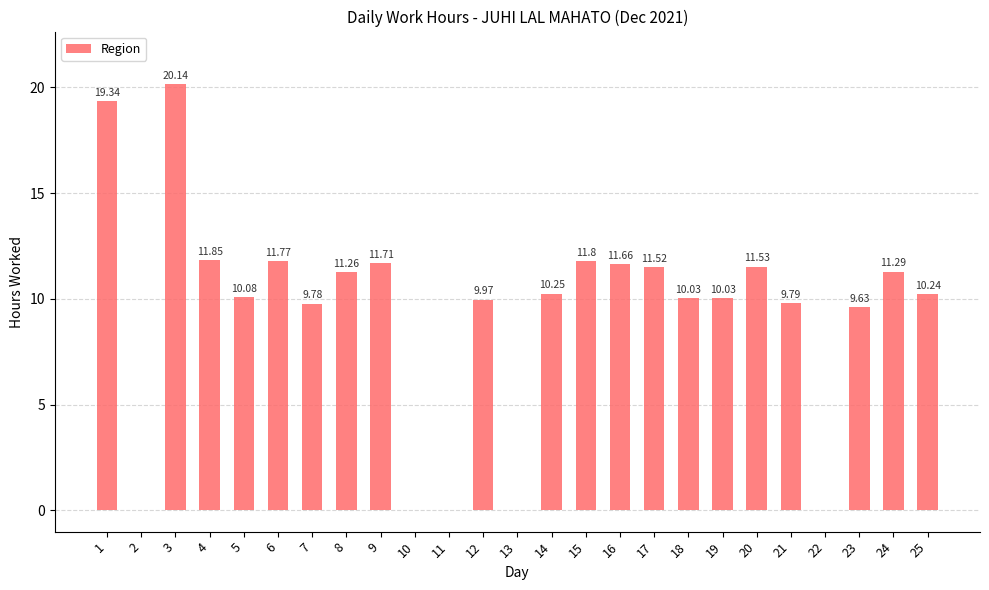

What is the sum of the values at 3 and 8?

31.4